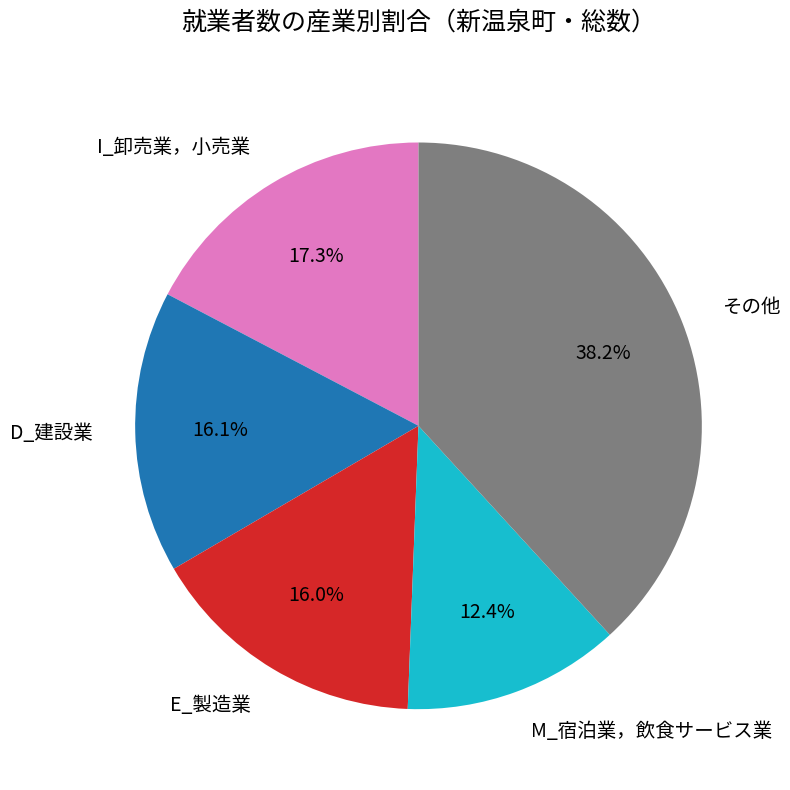

Count the number of slices in the pie.

5